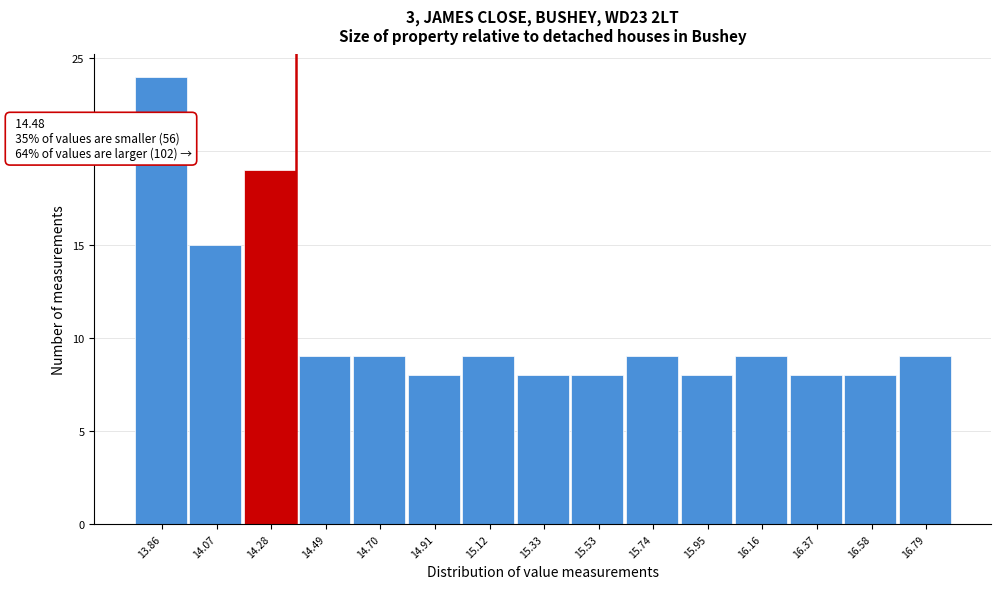

Reading right to left, extract all data points from this chart.

16.79=9	16.58=8	16.37=8	16.16=9	15.95=8	15.74=9	15.53=8	15.33=8	15.12=9	14.91=8	14.70=9	14.49=9	14.28=19	14.07=15	13.86=24